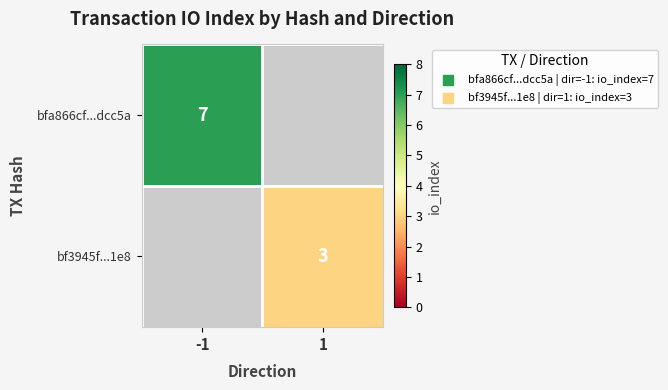

Which label corresponds to the smallest value in the chart?

1